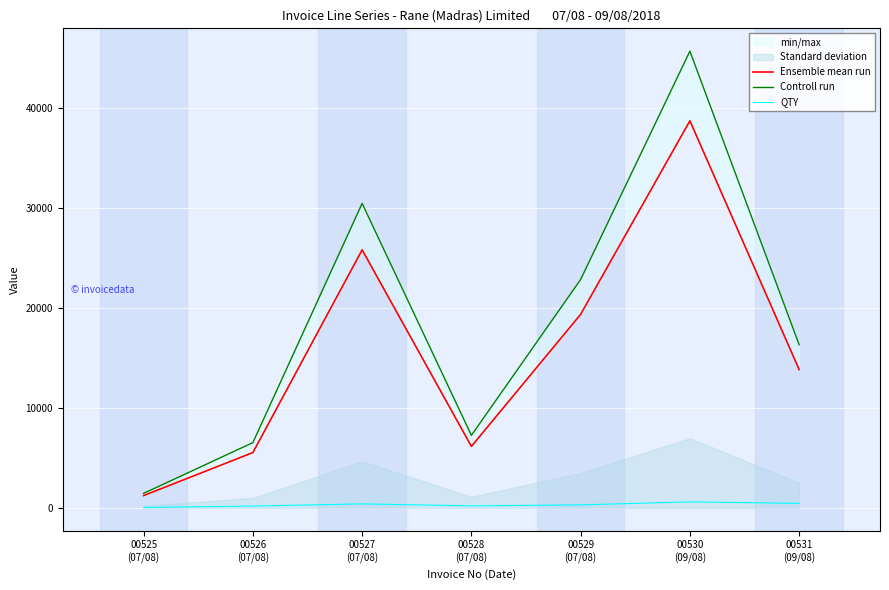

True or false: QTY and Ensemble mean run cross at least once.

False